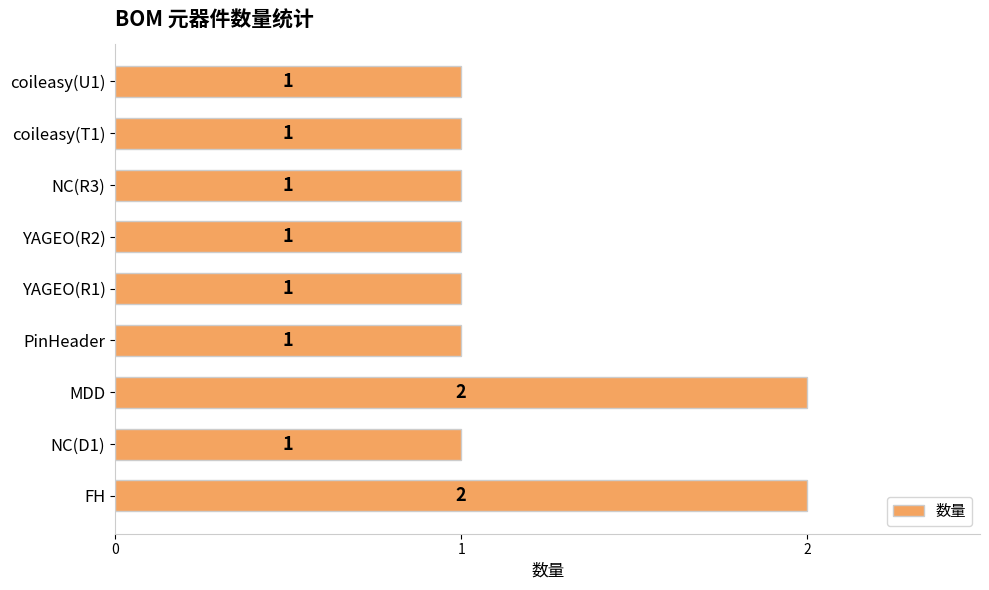

How many values are between 1 and 2?

9